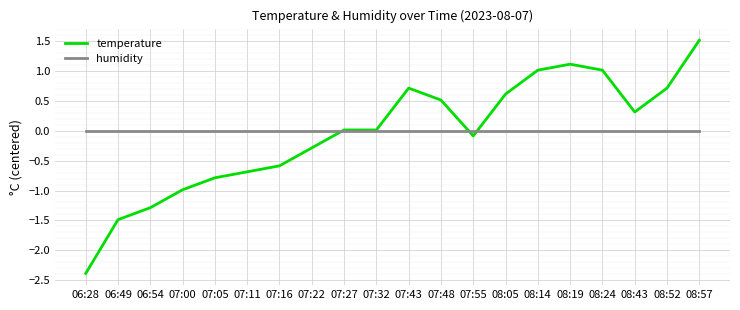

The humidity series shows 0.0 at 08:14. True or false?

True